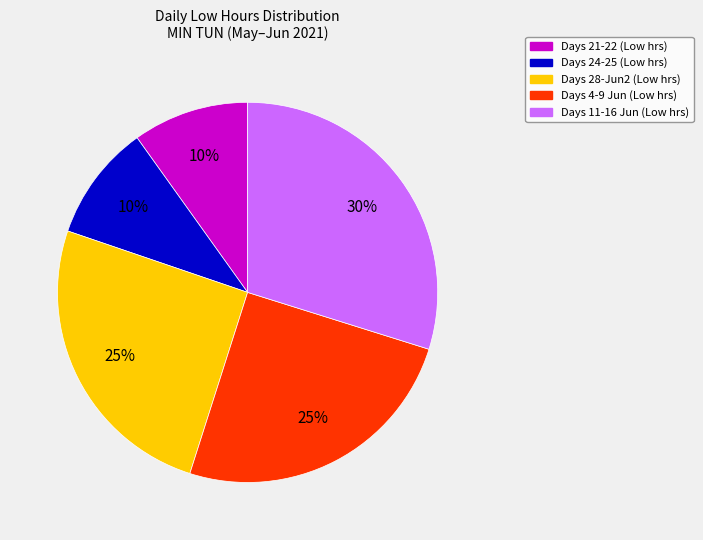

To the nearest percent, what is the average slice percentage?

20%